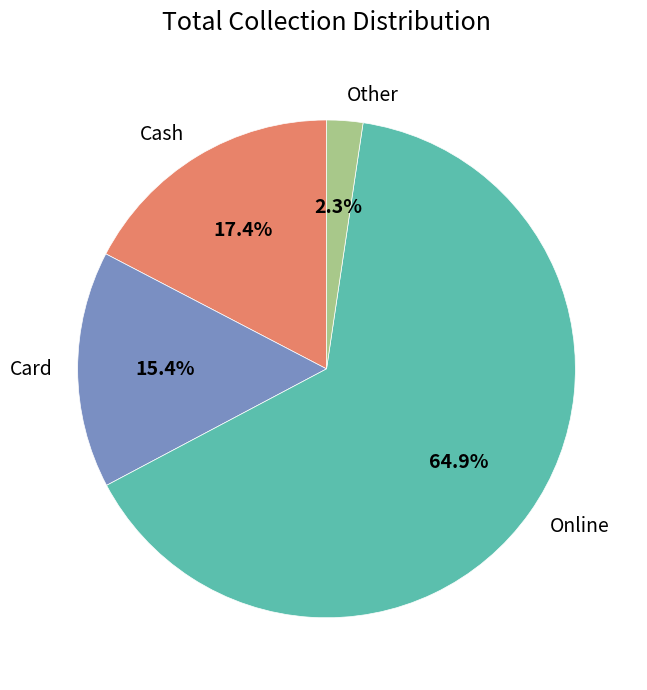

Does Other account for over 50% of the chart?

No